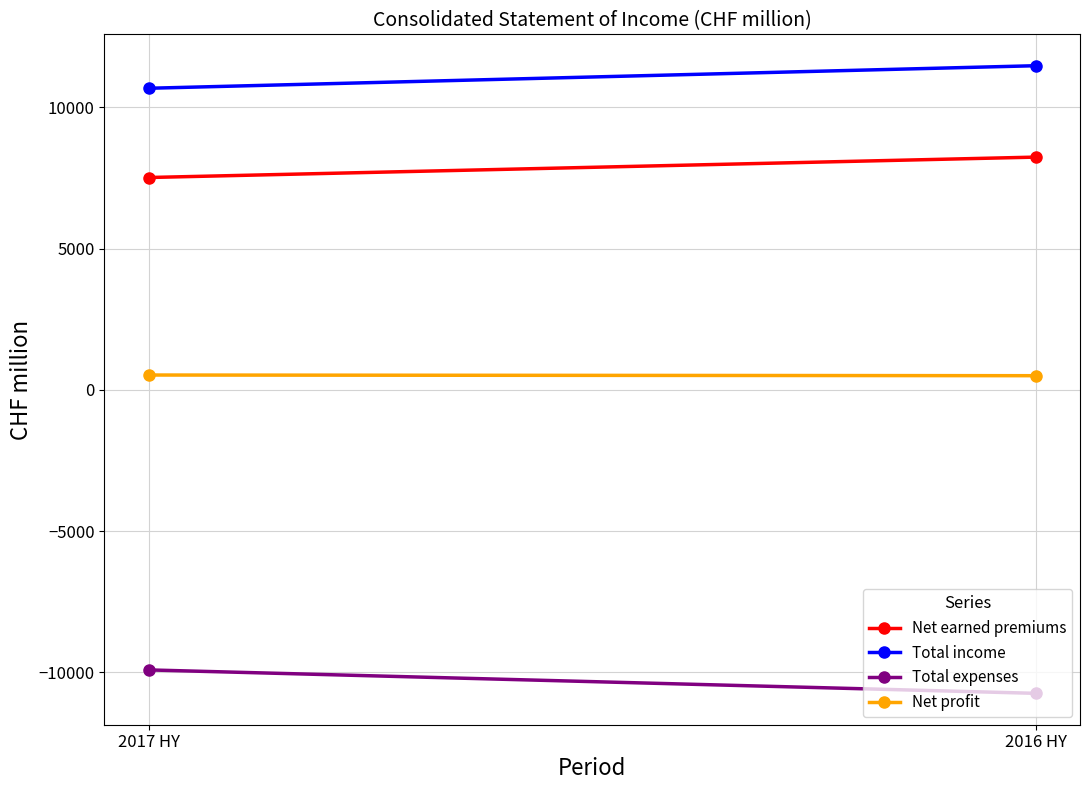

How many distinct data groups are displayed?

4